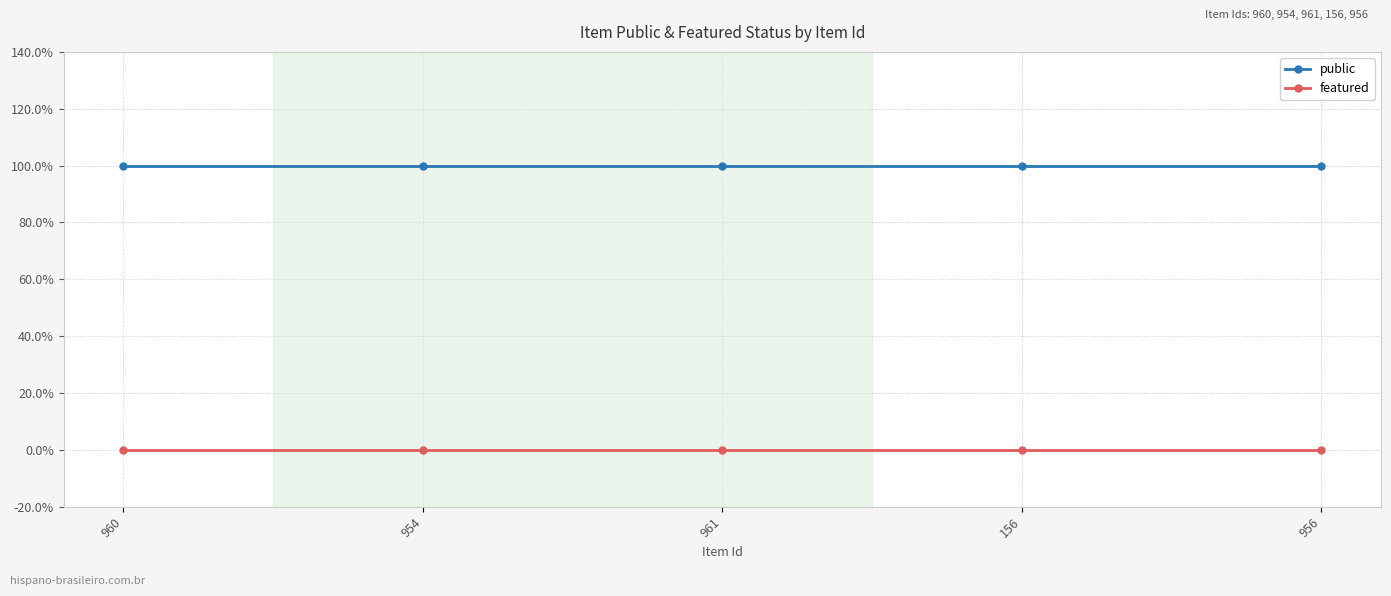

What is the approximate value of public at 961?

1